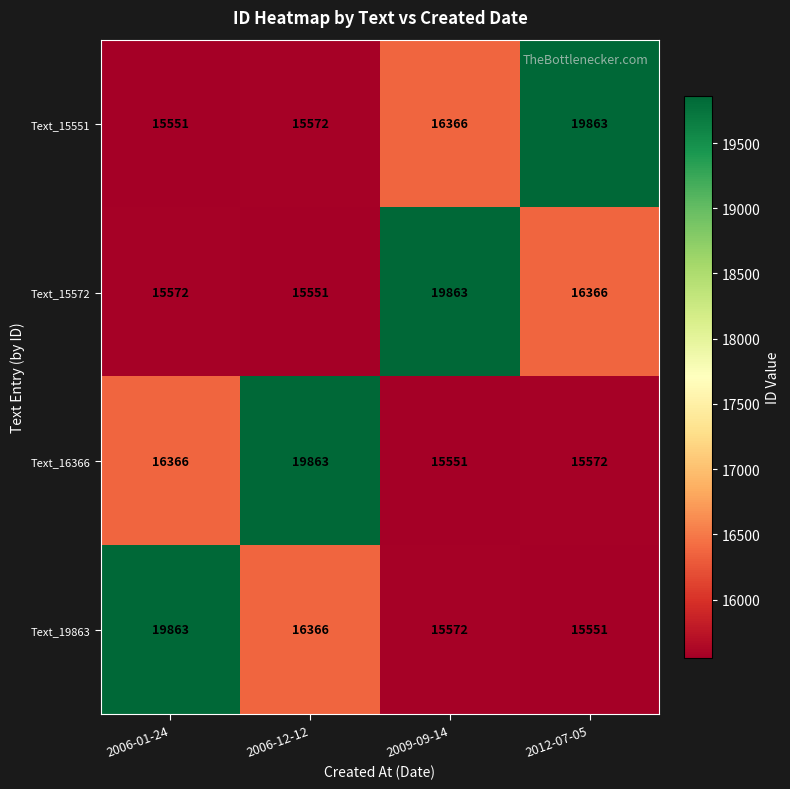

At 2006-01-24, list the series in order from smallest to largest.

Text_15551, Text_15572, Text_16366, Text_19863